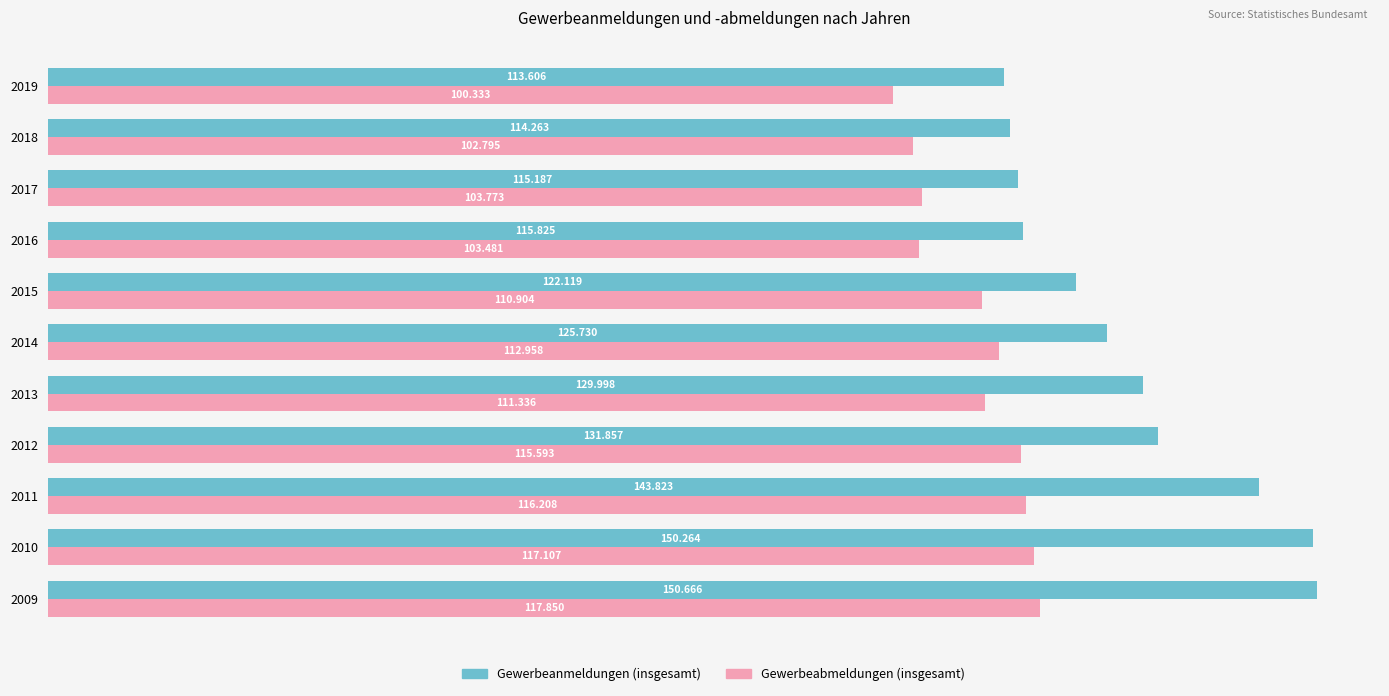

What are all the series names shown in the legend?

Gewerbeanmeldungen (insgesamt), Gewerbeabmeldungen (insgesamt)